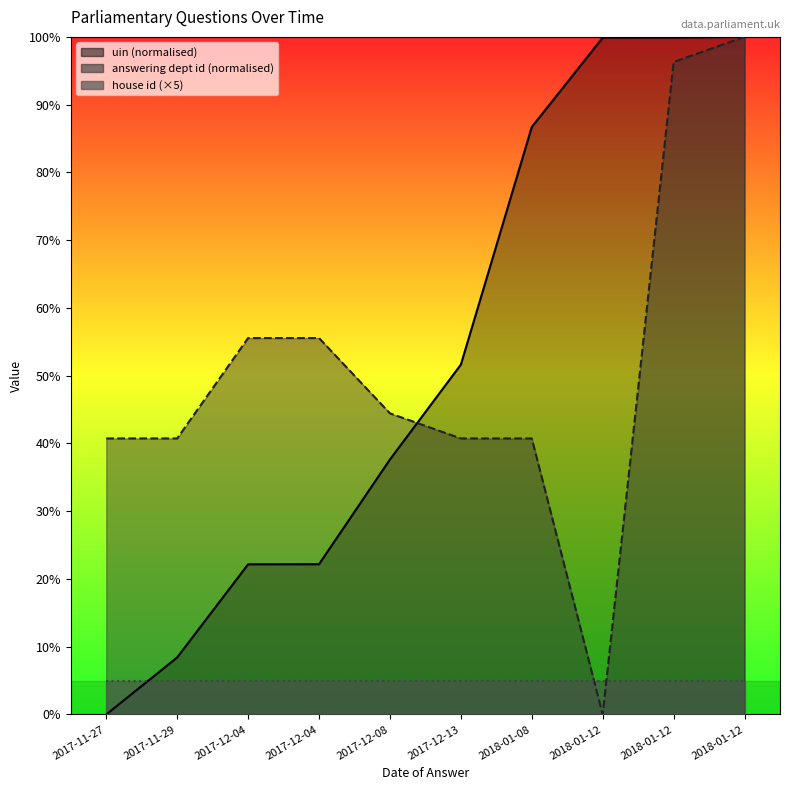

Between 2018-01-12 and 2017-12-13, which is larger?

2018-01-12